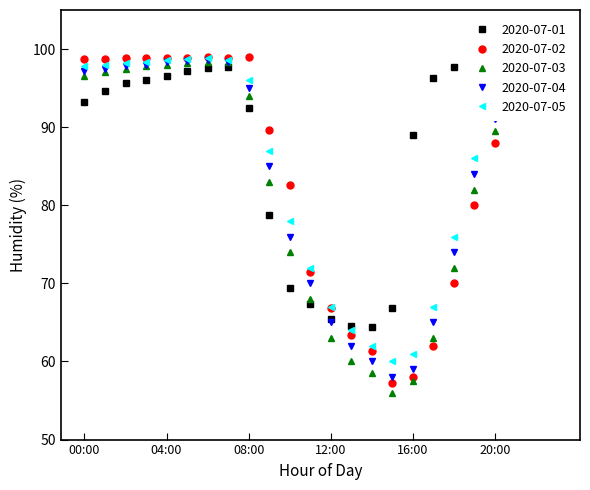

True or false: 2020-07-03 and 2020-07-04 cross at least once.

False